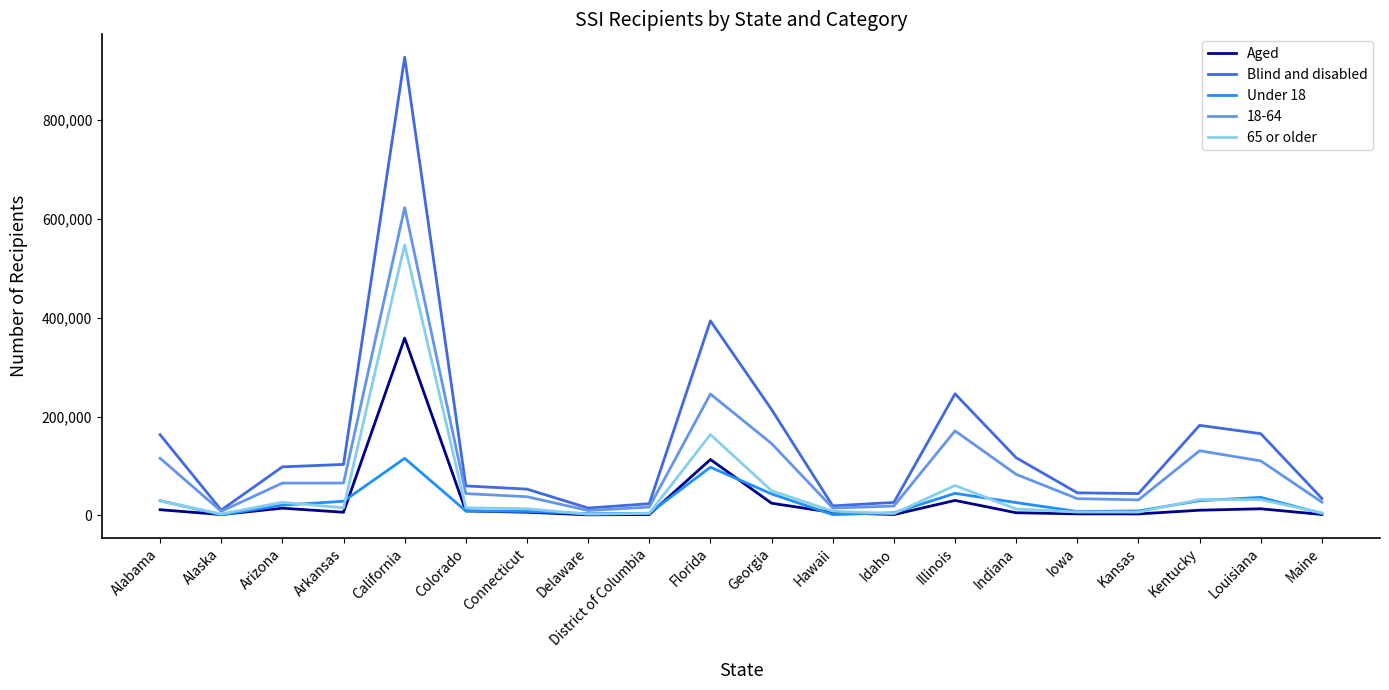

In Aged, how many points are higher than both neighbors (excluding endpoints)?

5